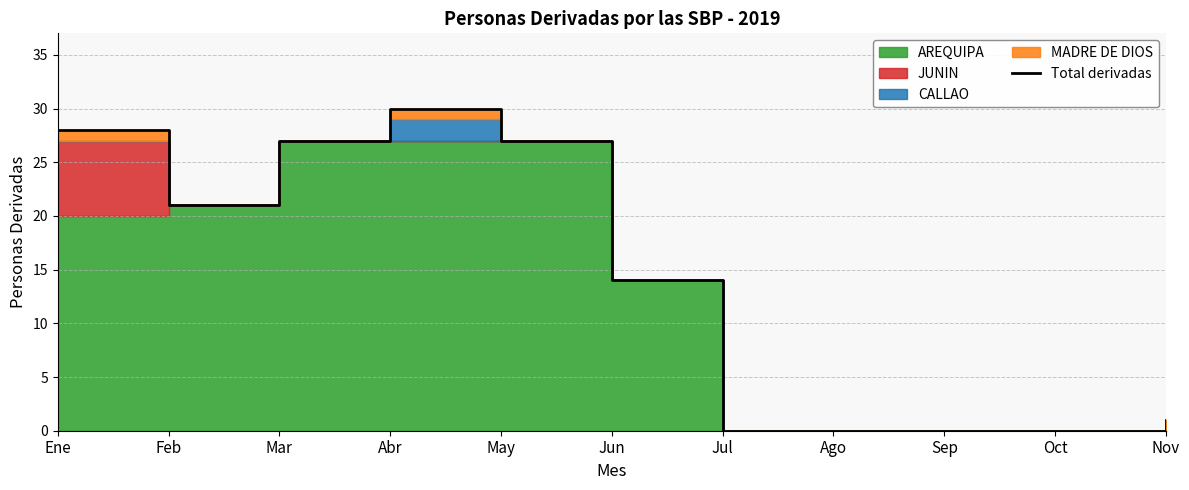

Reading right to left, transcribe all the data shown in this chart.

Nov=1	Oct=0	Sep=0	Ago=0	Jul=0	Jun=14	May=27	Abr=30	Mar=27	Feb=21	Ene=28